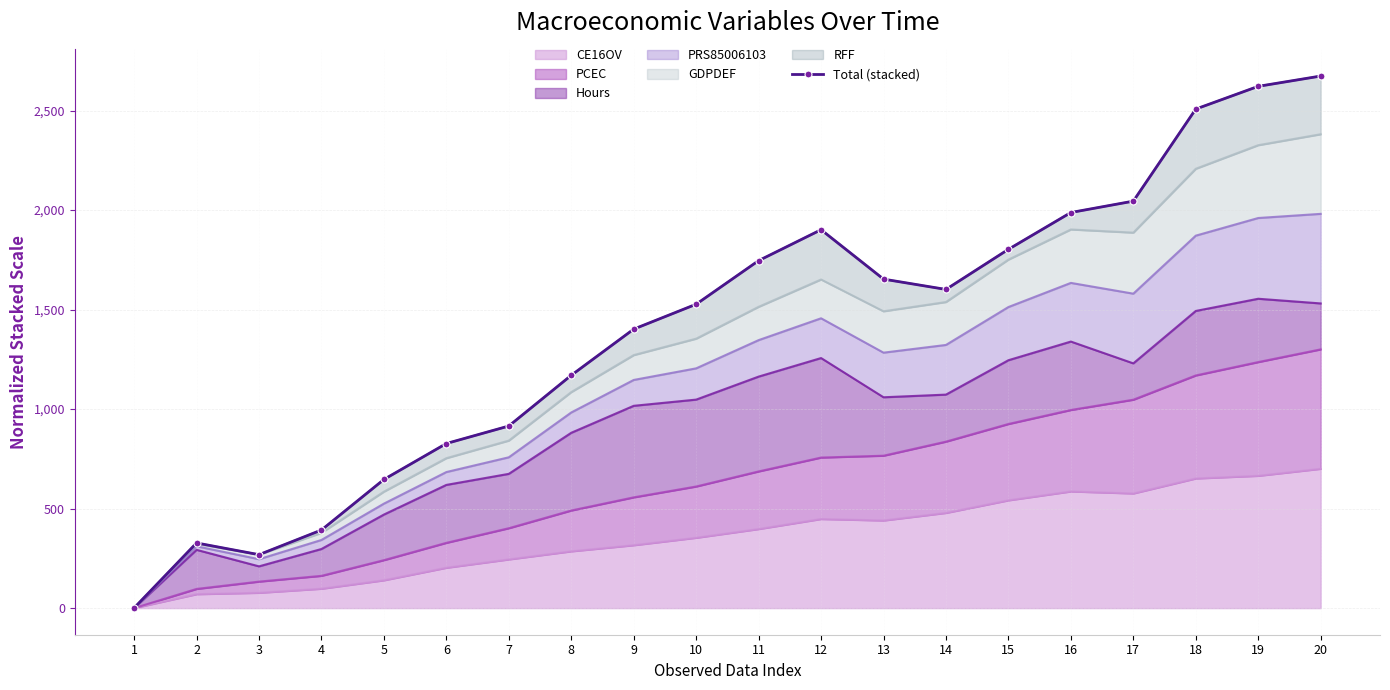

Reading left to right, extract all data points from this chart.

0.7	327.4	268.5	392.4	646.4	827.1	915.0	1169.8	1401.8	1526.9	1745.9	1901.2	1653.0	1601.2	1802.8	1987.7	2044.8	2507.5	2621.6	2673.3